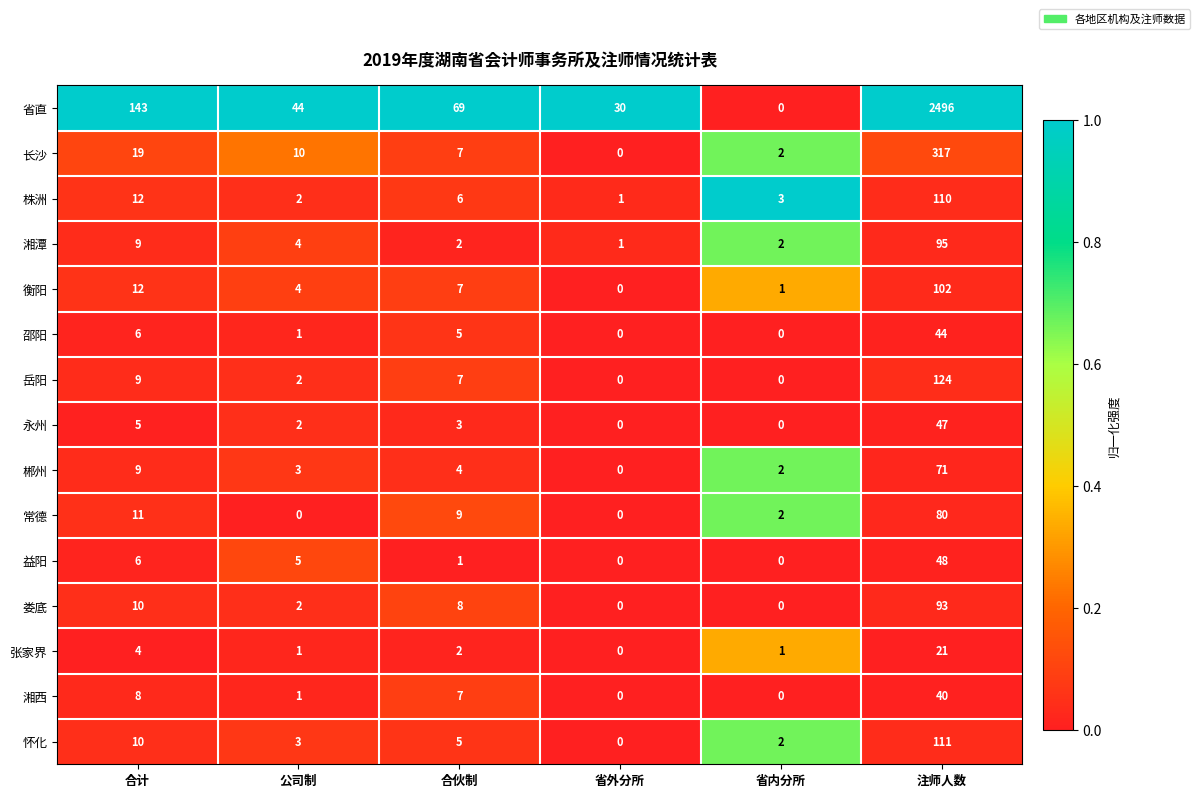

At which category is the sum across all series the highest?

注师人数